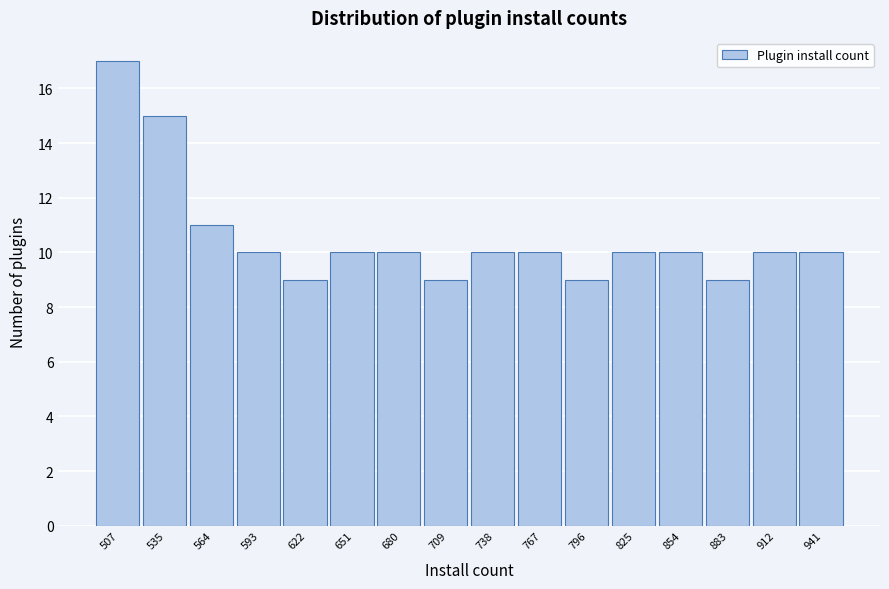

Reading left to right, list all the values displayed in this chart.

17	15	11	10	9	10	10	9	10	10	9	10	10	9	10	10